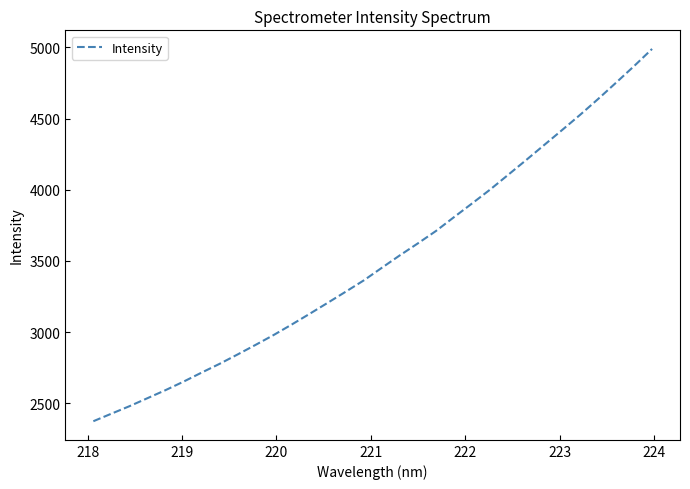

What is the average value?

3505.6